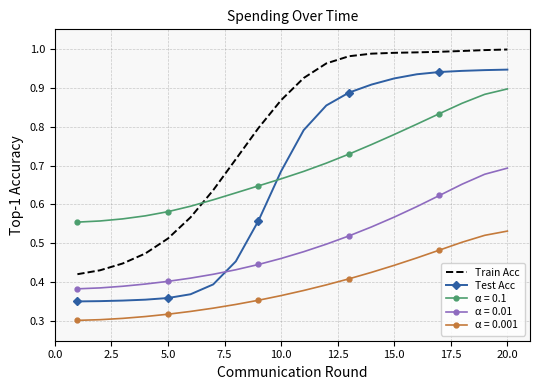

List the series in order of their peak value, highest first.

Train Acc, Test Acc, α = 0.1, α = 0.01, α = 0.001